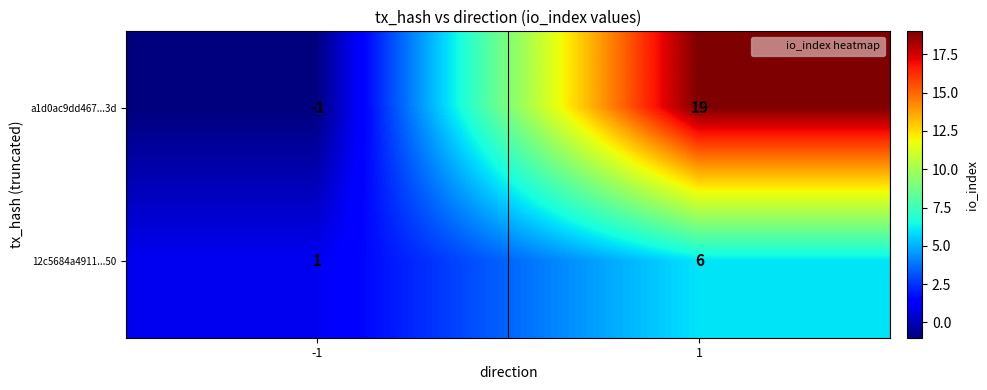

At how many categories does at least one series exceed 2?

1